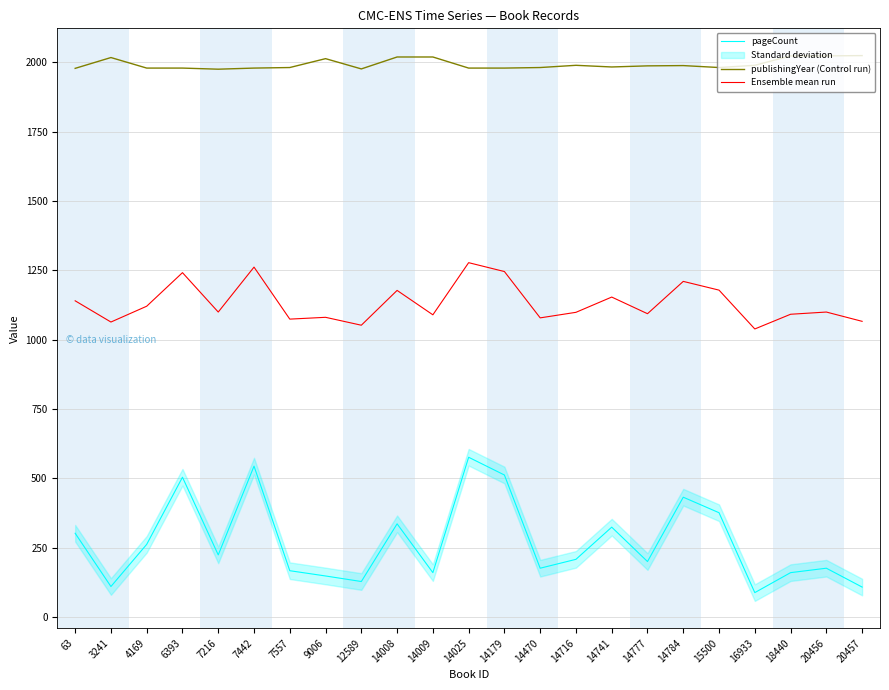

True or false: pageCount and publishingYear (Control run) cross at least once.

False